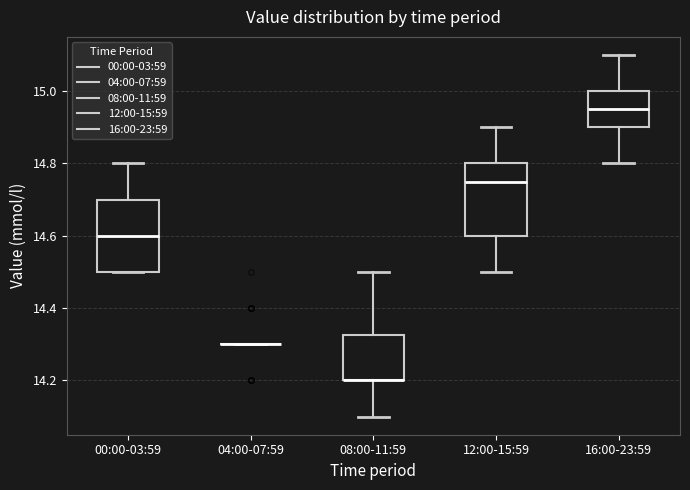

Reading left to right, transcribe this box plot: for each box, give where its median line is, the range the box spans, and where its two whiskers end, as read against the y-axis. The values are not printed on the chart, so give them approximately, as read against the axis.

00:00-03:59: median 14.60, box 14.50 to 14.70, whiskers 14.50 to 14.80
04:00-07:59: box collapsed to a line at 14.30, whiskers 14.30 to 14.30
08:00-11:59: median 14.20 (drawn on the box's lower edge), box 14.20 to 14.32, whiskers 14.10 to 14.50
12:00-15:59: median 14.76, box 14.60 to 14.80, whiskers 14.50 to 14.90
16:00-23:59: median 14.96, box 14.90 to 15.00, whiskers 14.80 to 15.10